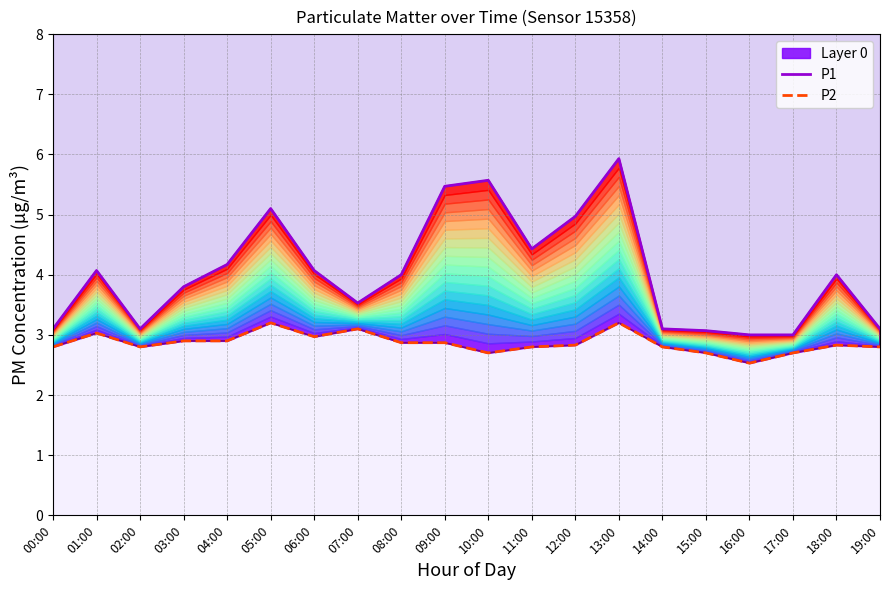

What is the approximate value of P2 at 06:00?

3.0